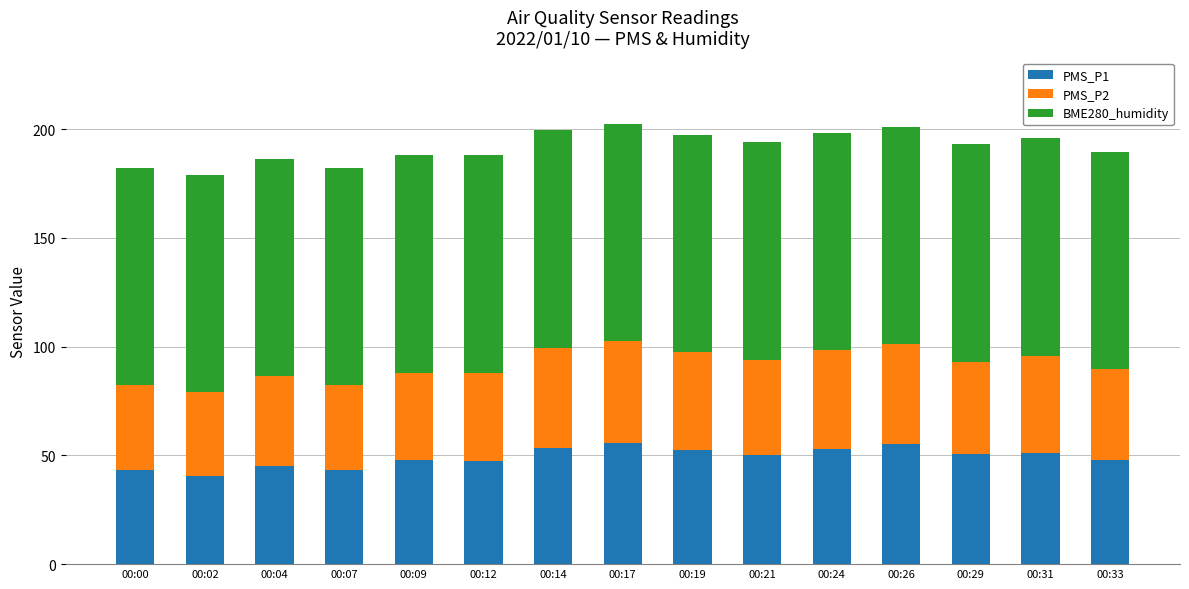

What is the maximum value for PMS_P1?

55.8